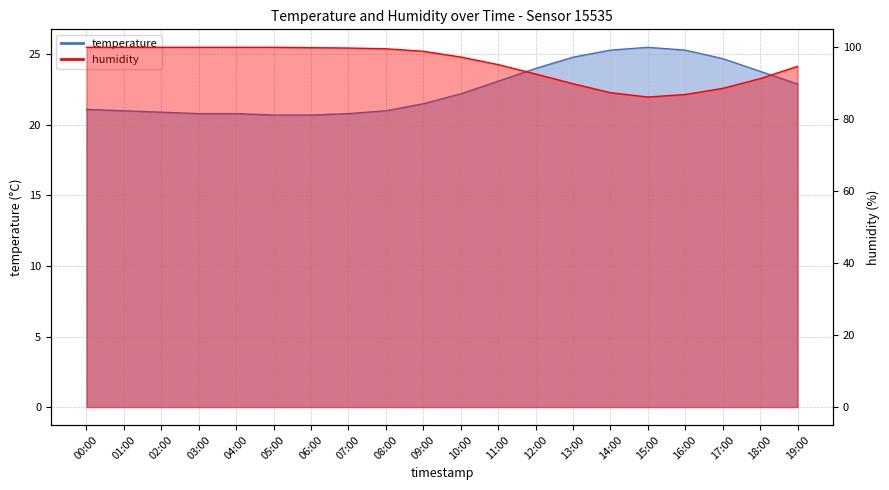

How many values in the humidity series are below 98?

10